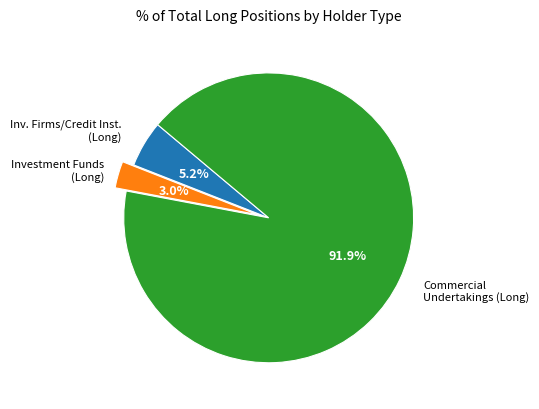

Is there a majority slice in this chart?

Yes